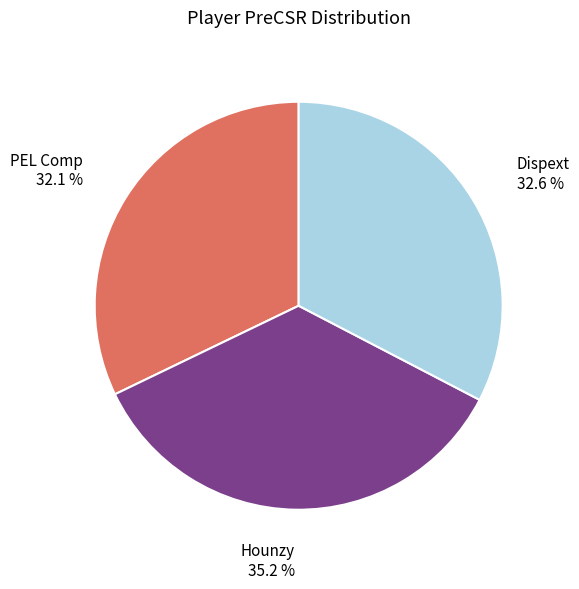

Which slice is the largest?

Hounzy